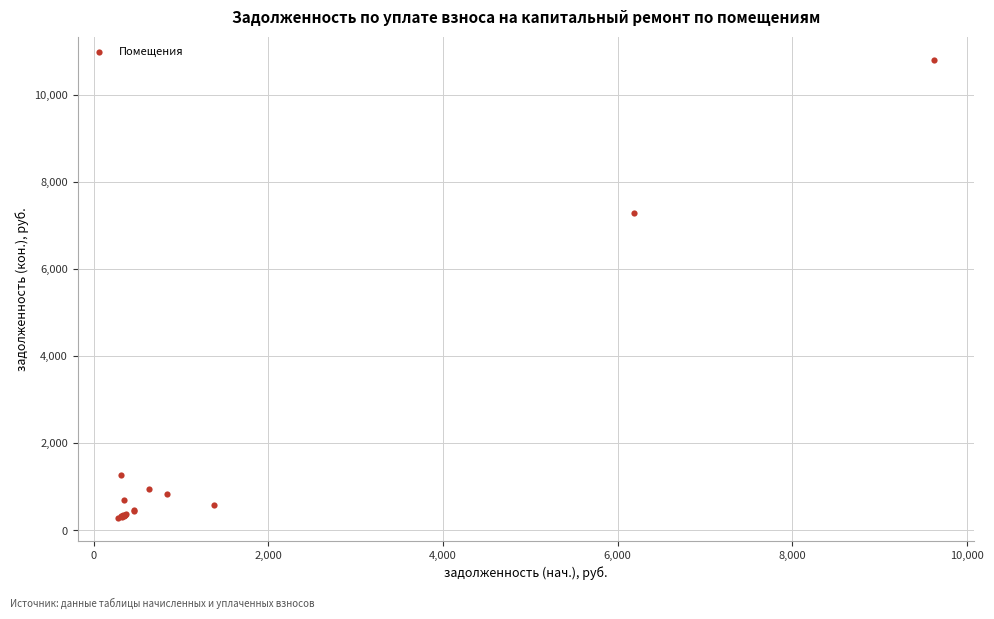

What Y value in the scatter plot is closest to 5544?

7279.2